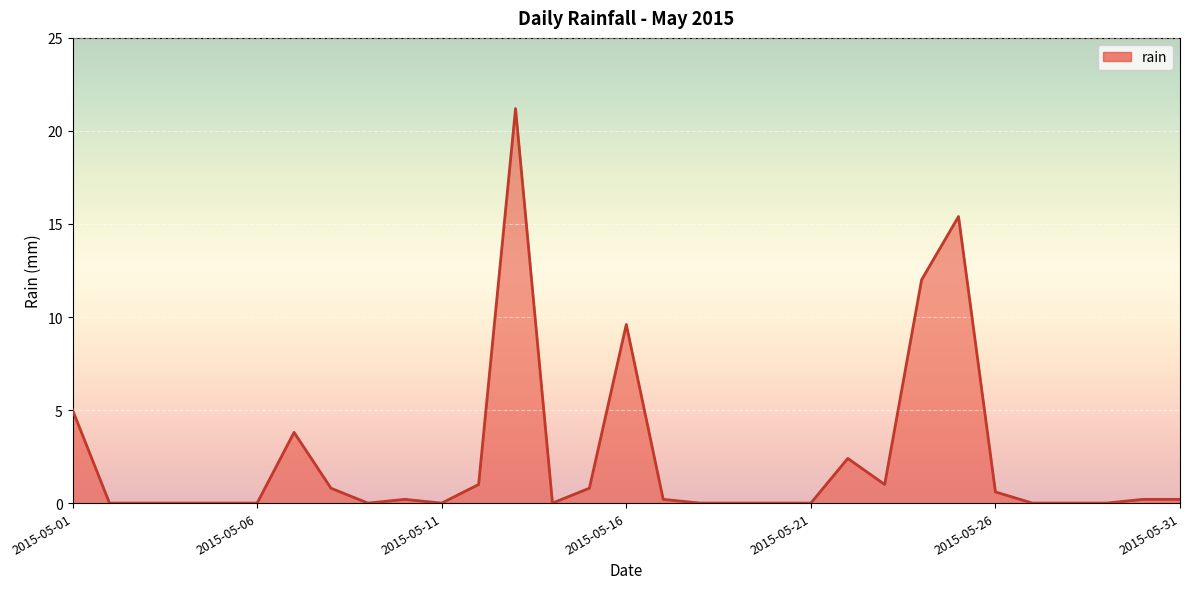

What is the greatest value displayed?

21.2